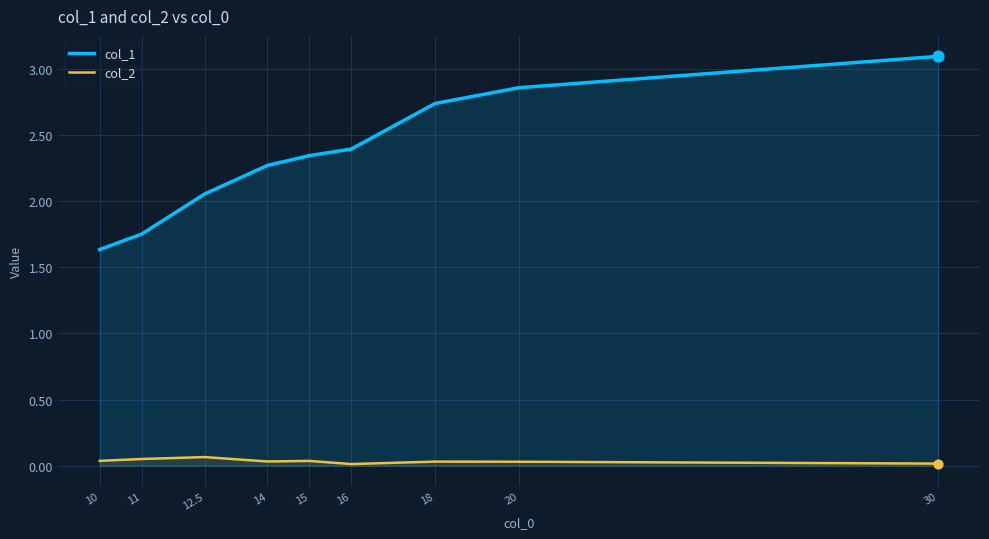

What are all the series names shown in the legend?

col_1, col_2